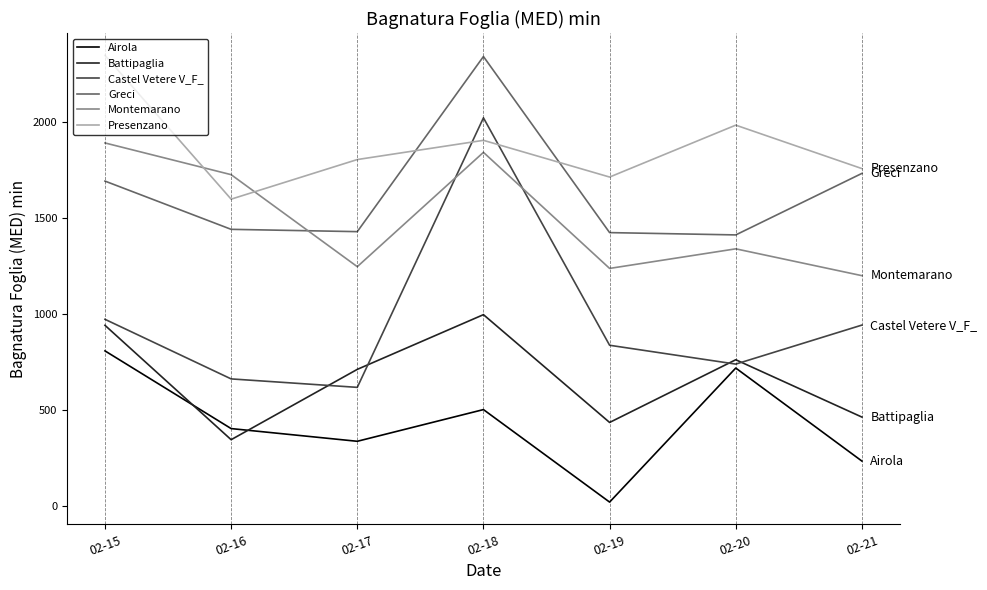

What is the difference between the Castel Vetere V_F_ values at 02-16 and 02-17?

44.0